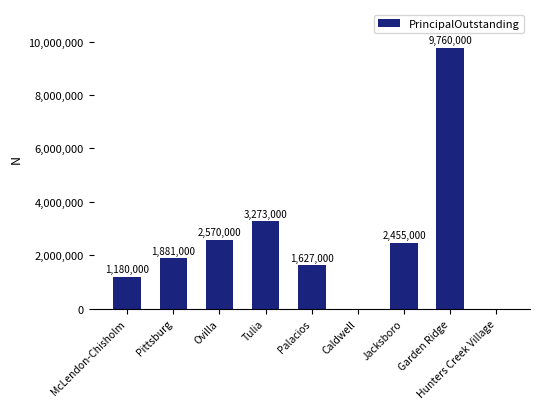

What is the sum of all values?

22746000